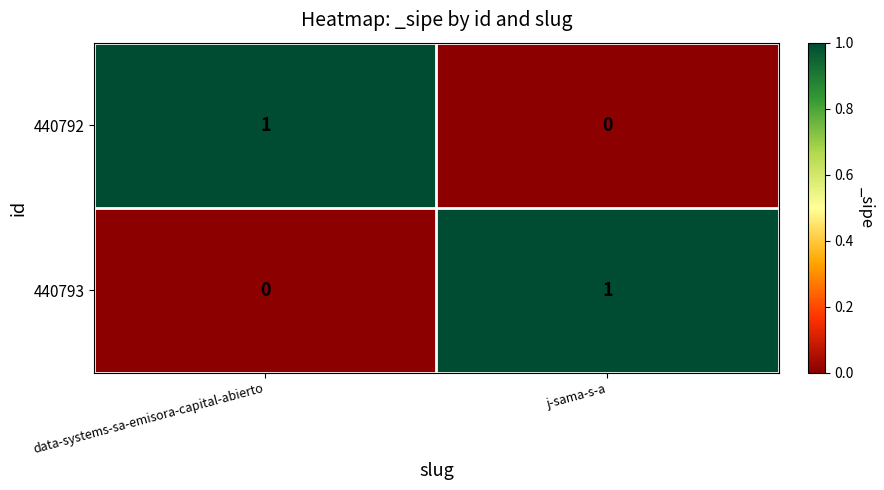

At which label is 440793 closest to 0?

data-systems-sa-emisora-capital-abierto